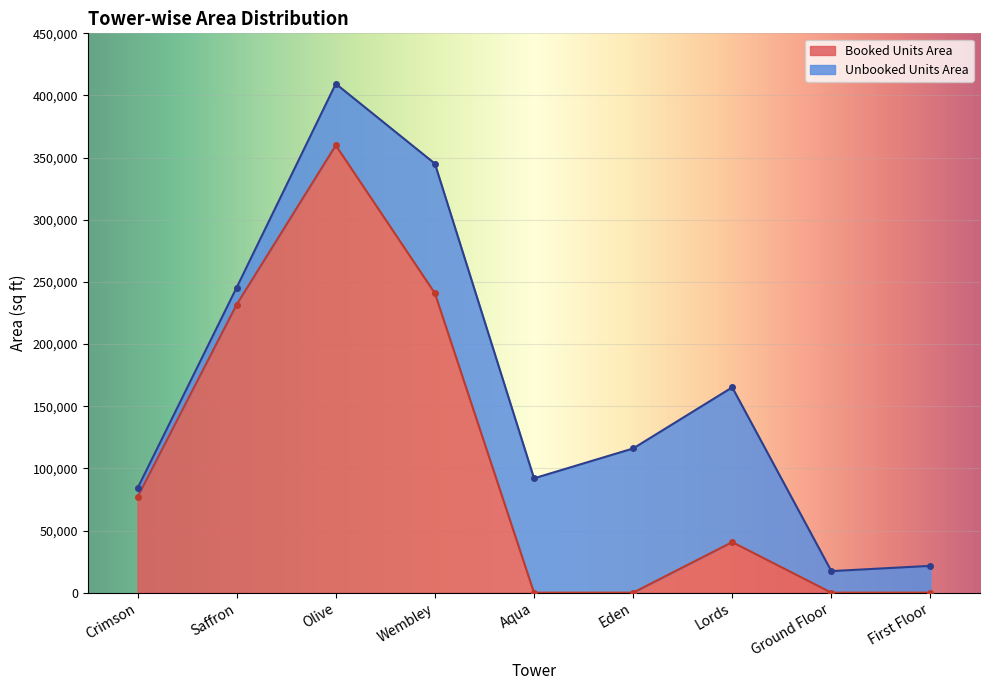

Which label corresponds to the smallest value in the chart?

Aqua